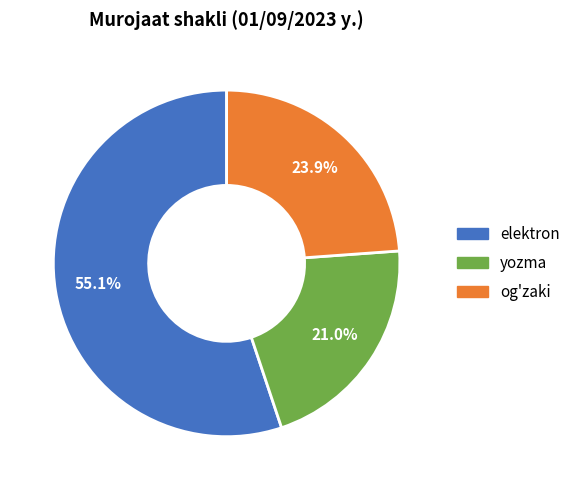

Approximately how many times larger is the value at elektron compared to og'zaki?

2.3